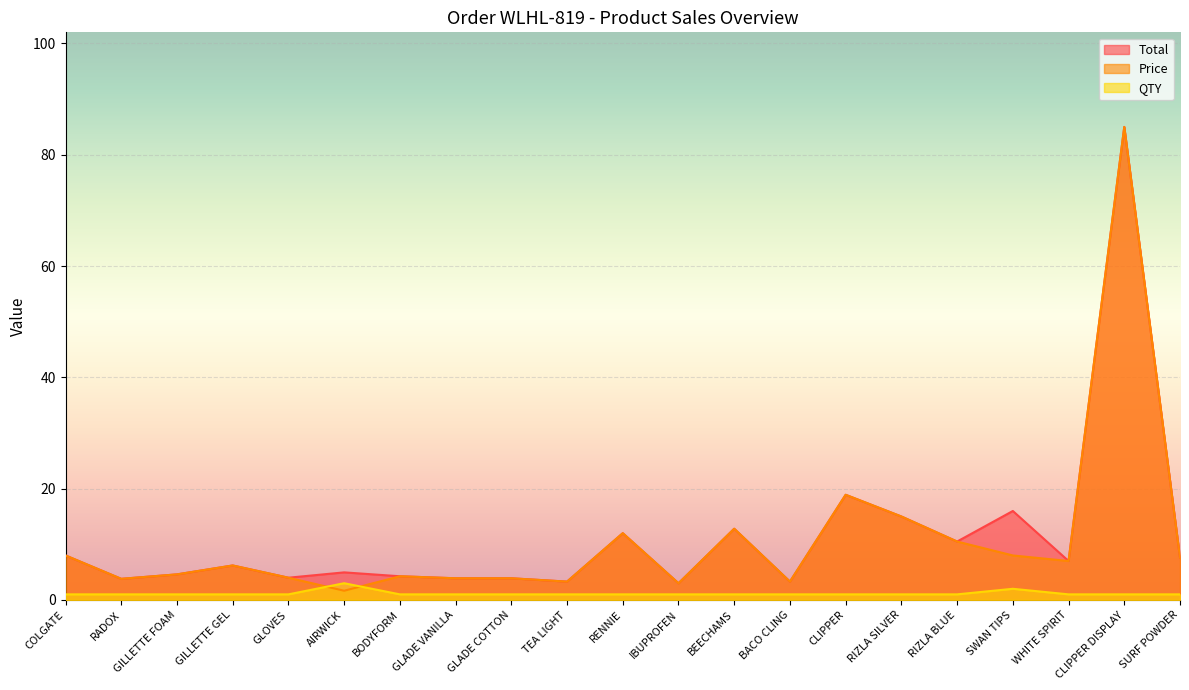

Rank the series at GILLETTE GEL from lowest to highest value.

QTY, Total, Price